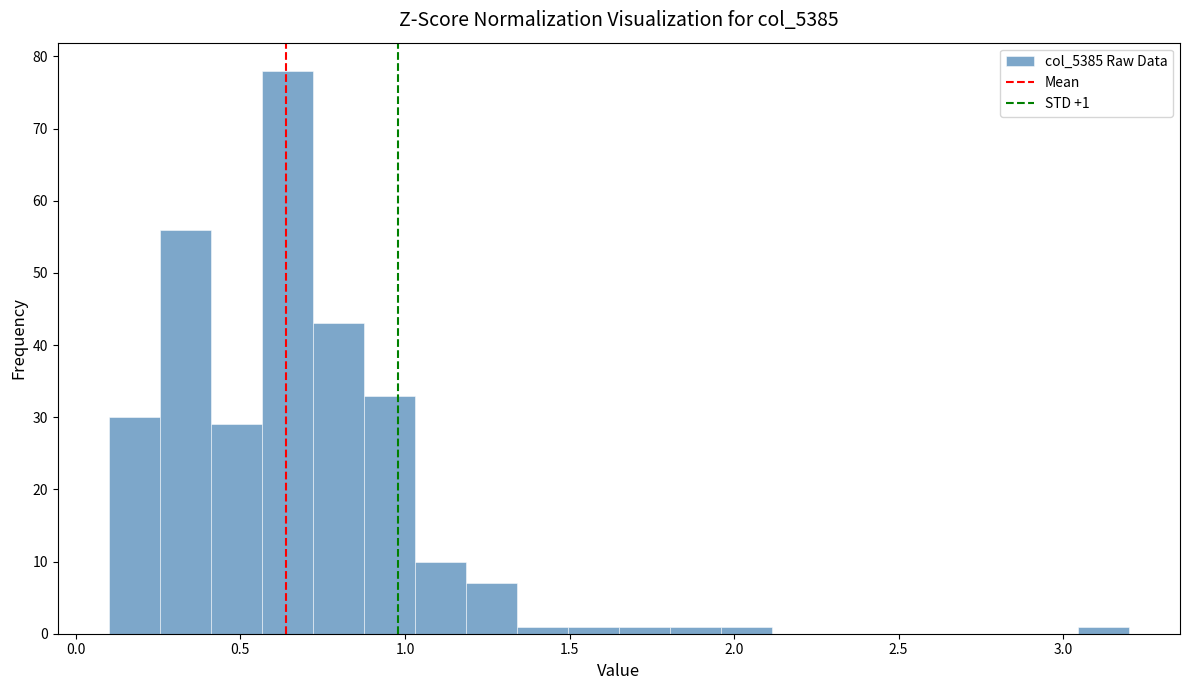

Read against the x-axis, roughly where is the centre of the tallest bar?

0.65